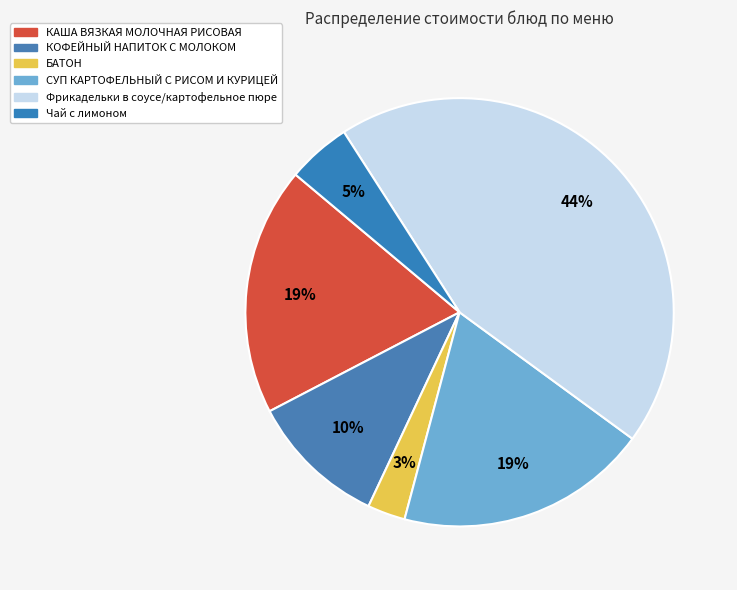

How many segments does this pie chart have?

6